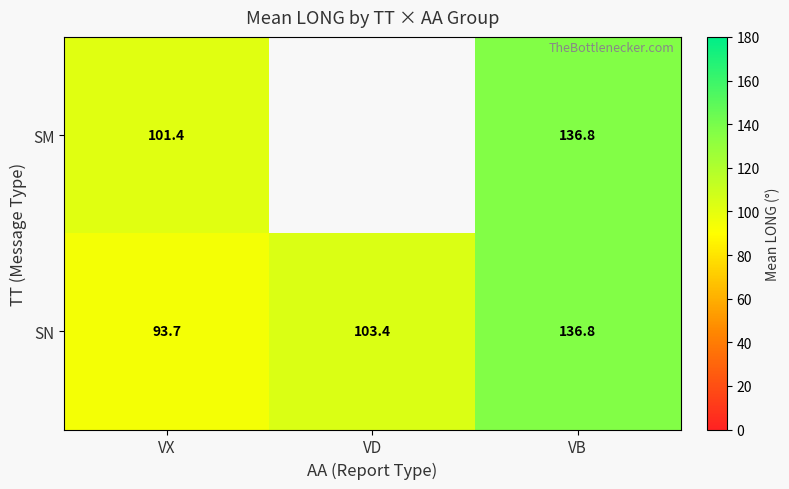

Count the number of categories in the chart.

3